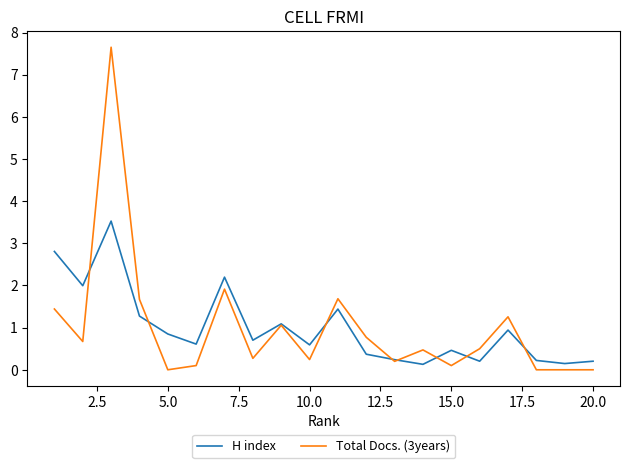

Rank the series by their maximum value, from highest to lowest.

Total Docs. (3years), H index